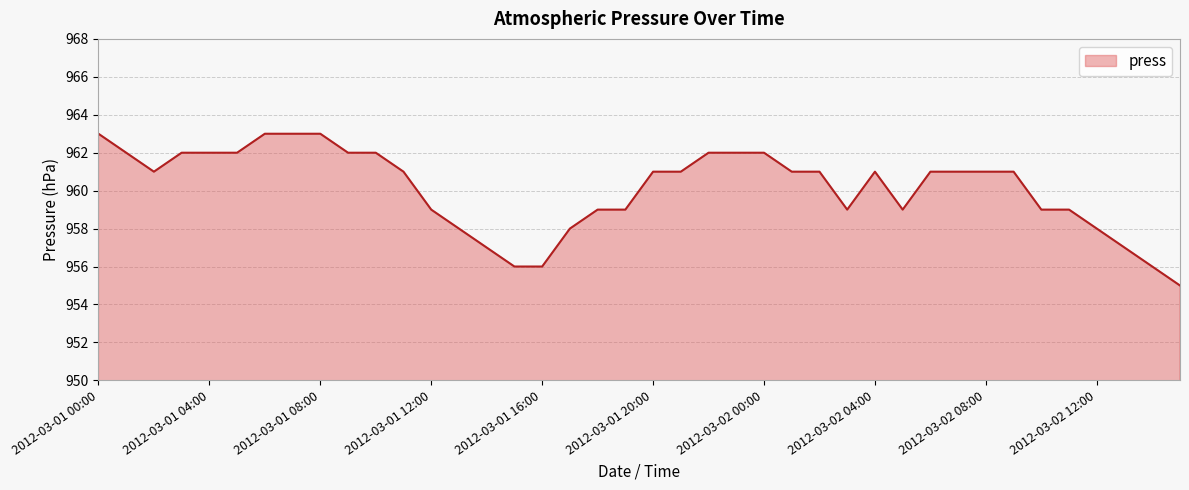

What is the average value?

960